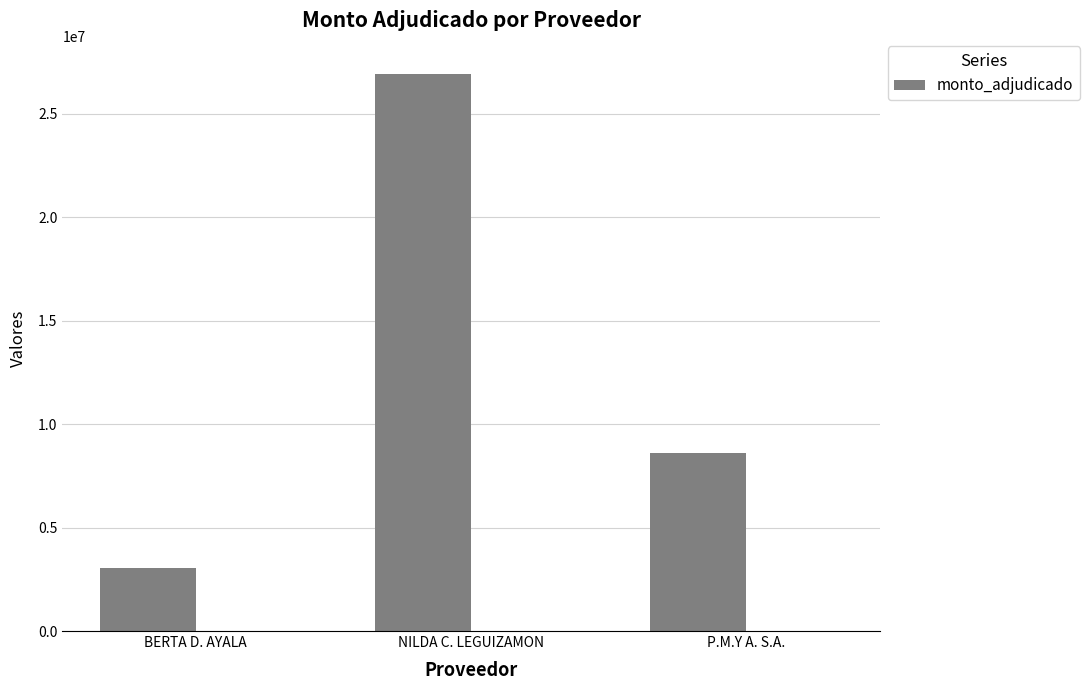

Rank the categories by value from highest to lowest.

NILDA C. LEGUIZAMON, P.M.Y A. S.A., BERTA D. AYALA